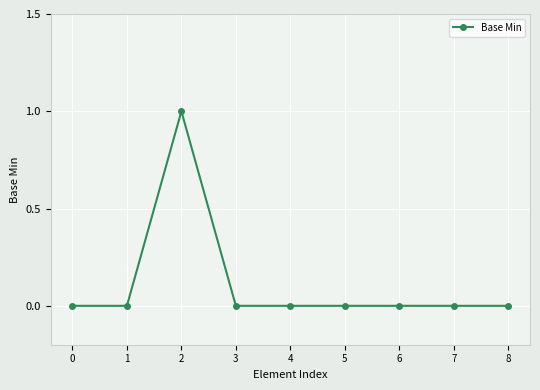

What is the difference between the maximum and minimum values?

1